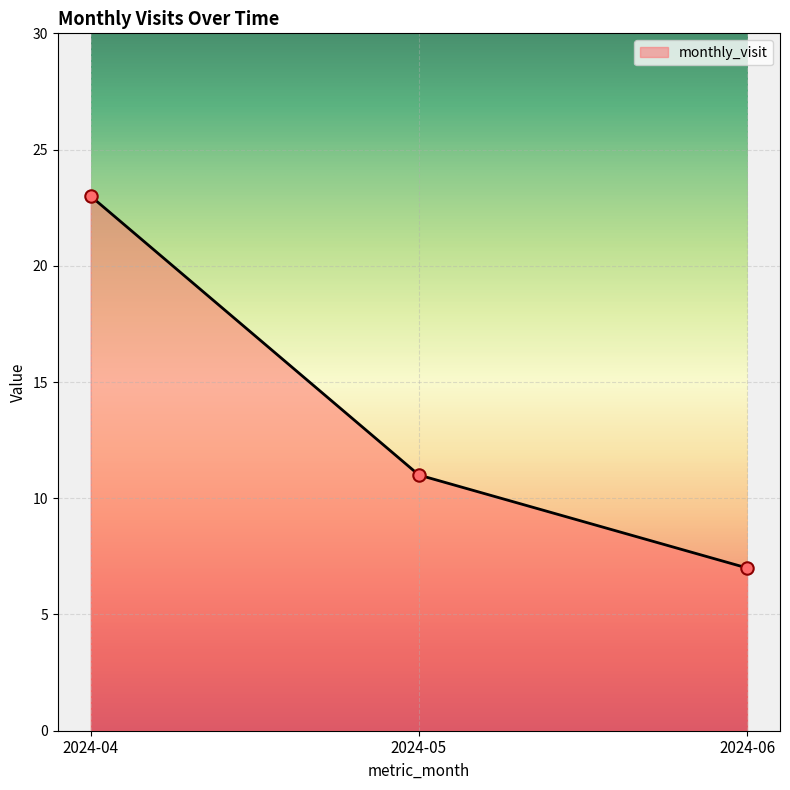

Approximately how many times larger is the value at 2024-04 compared to 2024-05?

2.1